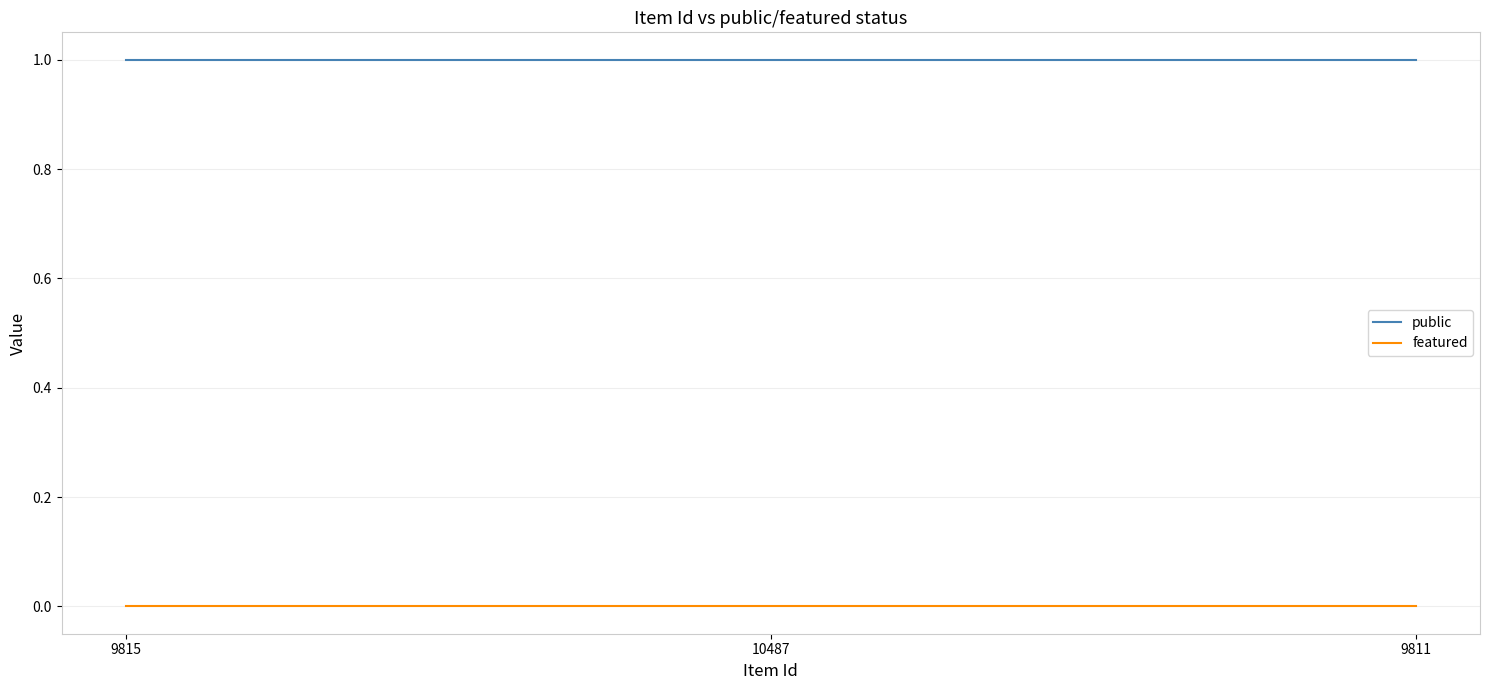

What is the average value of the public series?

1